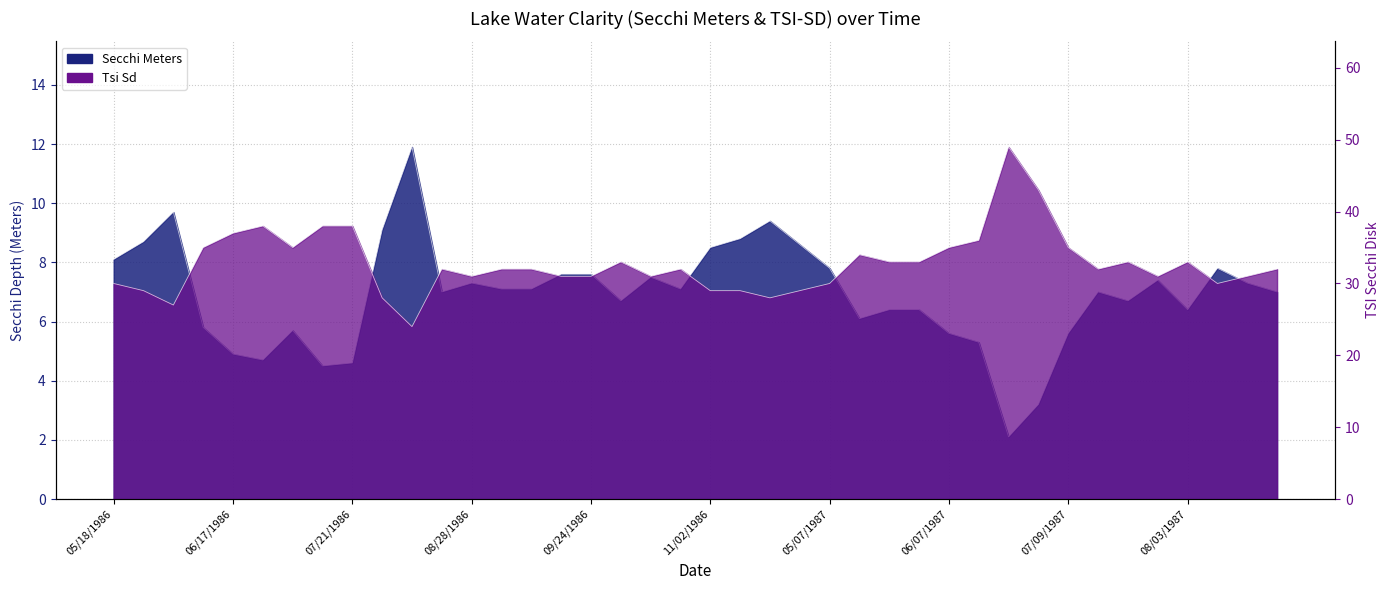

The Tsi Sd series shows 8.5 at 06/15/1987. True or false?

False